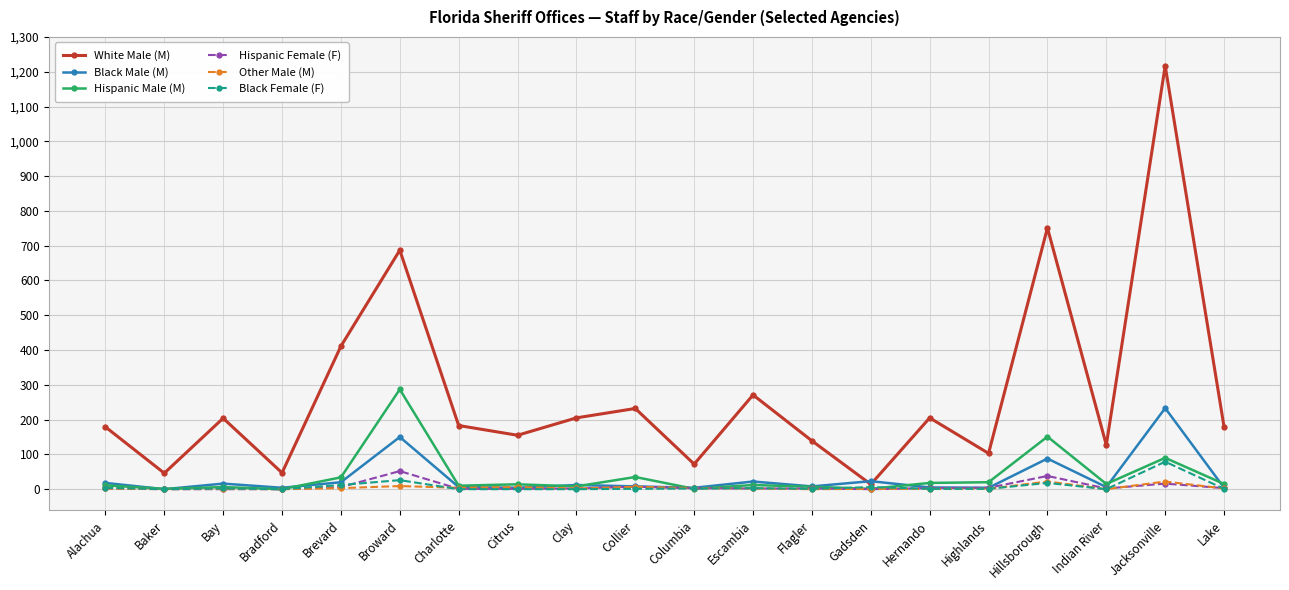

True or false: White Male (M) has a value of 103 at Highlands.

True